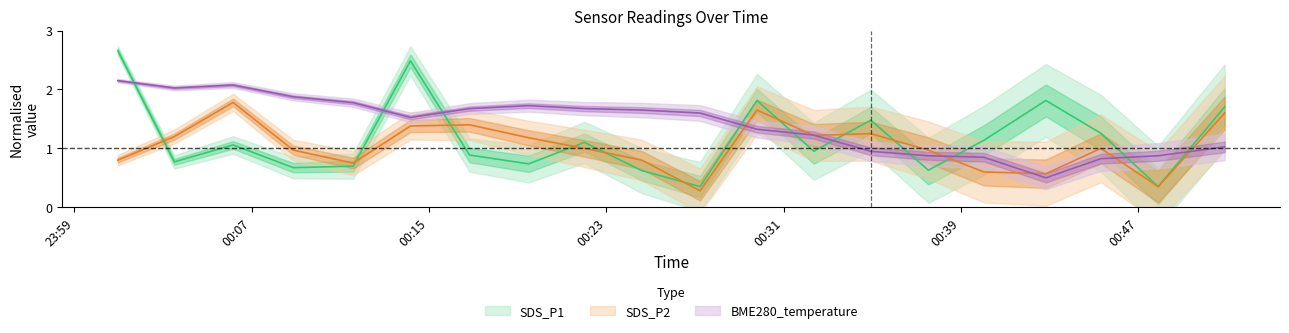

Which series has the largest total across all categories?

BME280_temperature